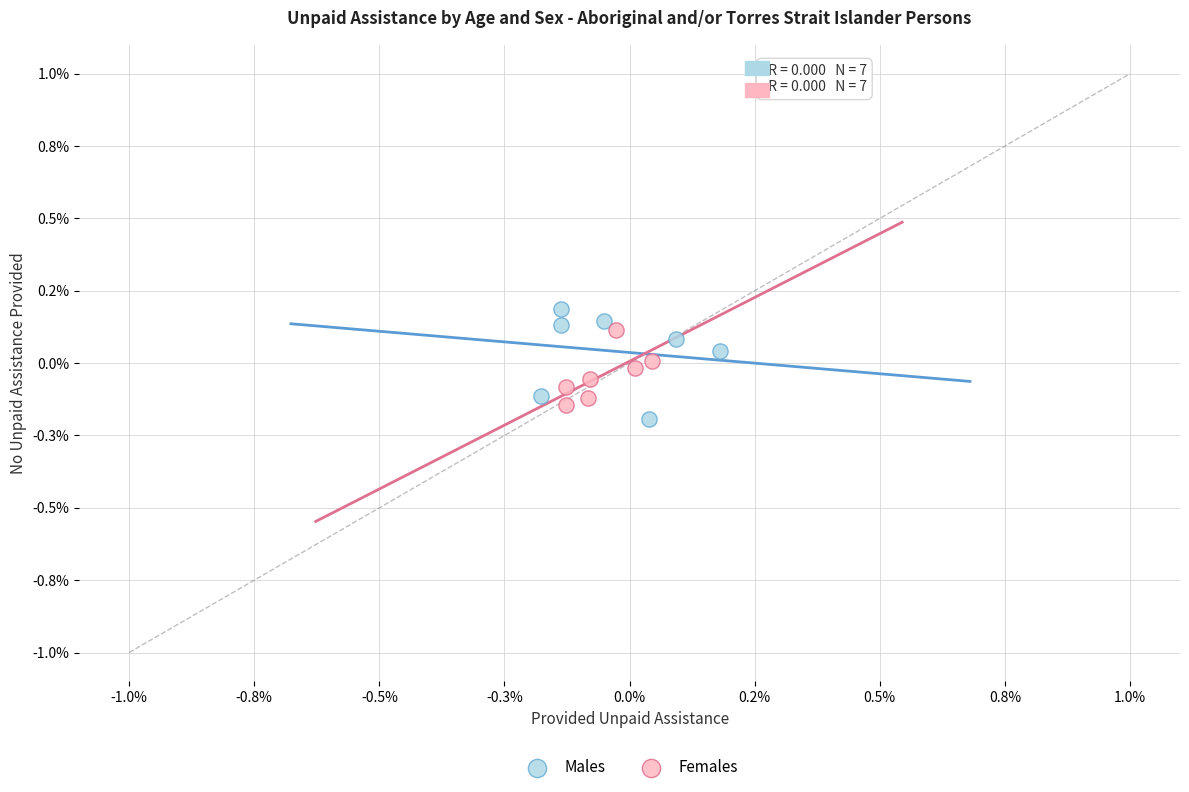

Which series reaches the minimum Y coordinate?

Males